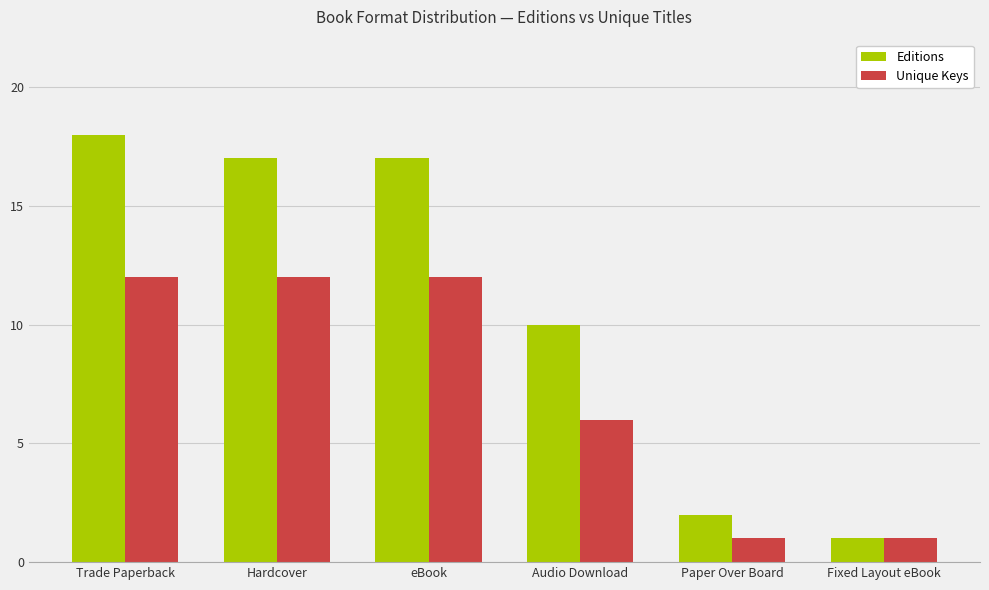

Are the bars grouped side by side (vs. stacked)?

Yes